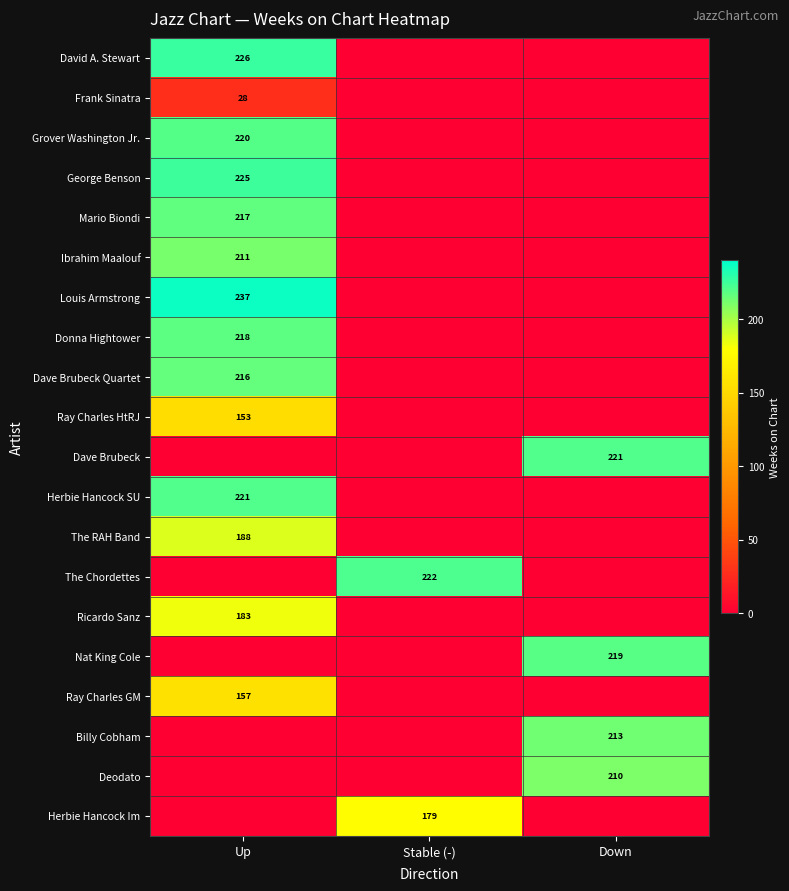

The Grover Washington Jr. series shows 220 at Up. True or false?

True